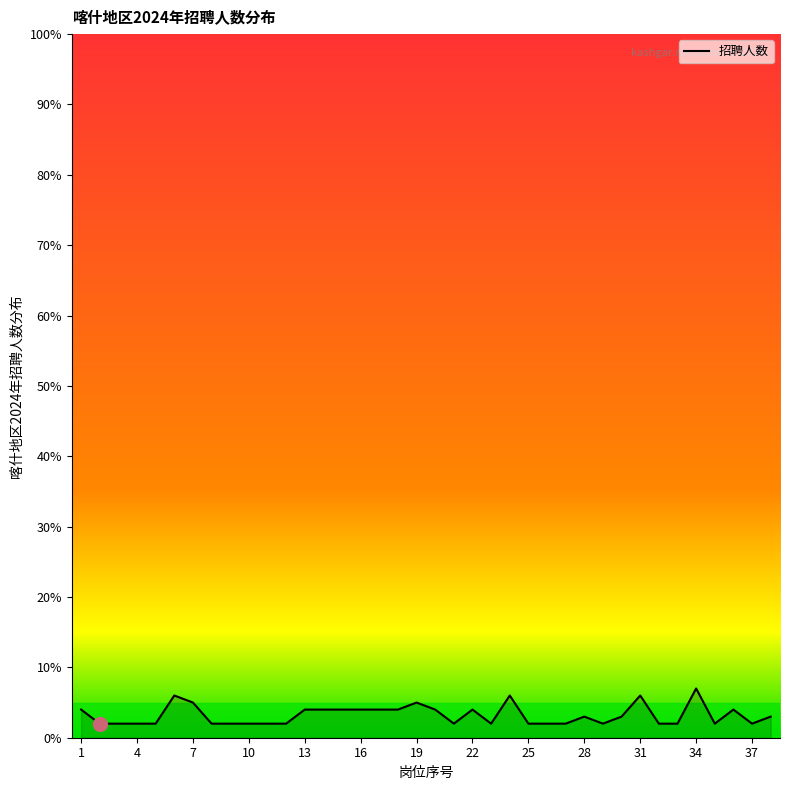

What is the maximum value shown in the chart?

7